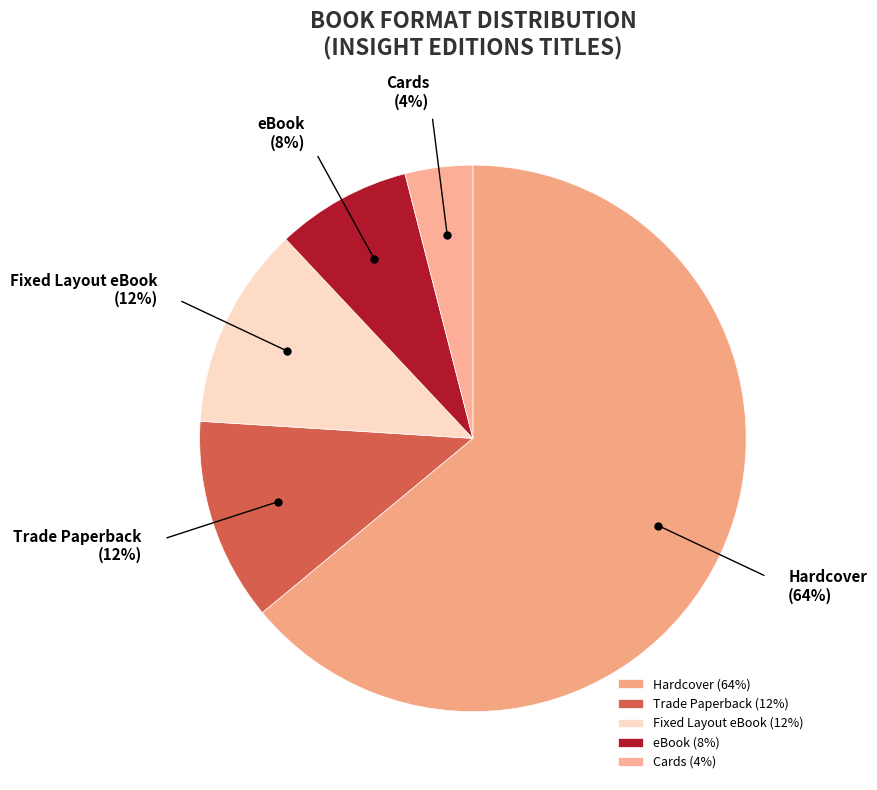

Which category accounts for the majority?

Hardcover